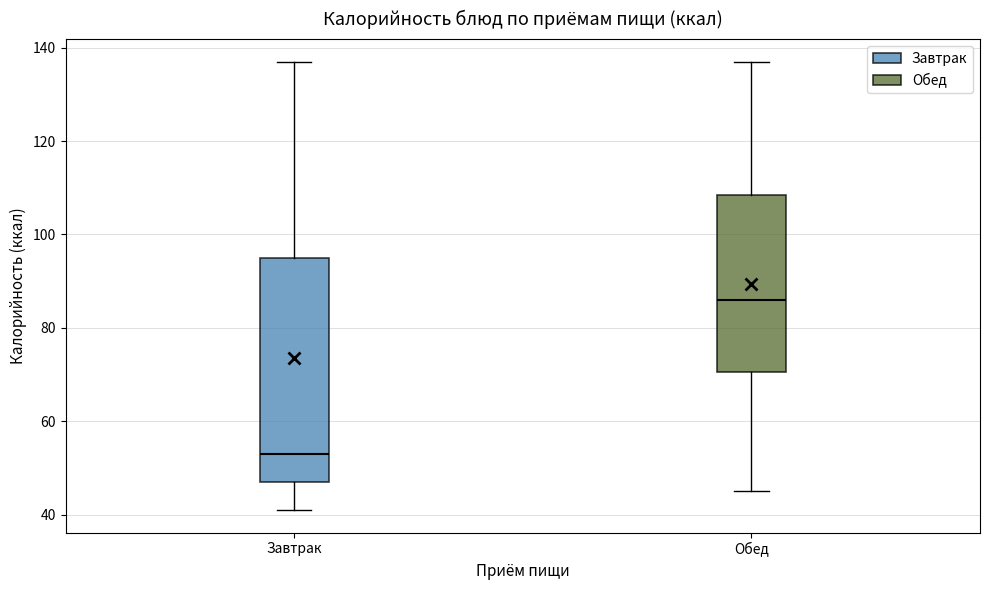

Reading left to right, read every box against the y-axis: the position of its median line, the range the box covers, and the ends of its whiskers. The values are not printed on the chart, so give them approximately, as read against the axis.

Завтрак: median 54, box 48 to 96, whiskers 42 to 138
Обед: median 86, box 70 to 108, whiskers 46 to 138